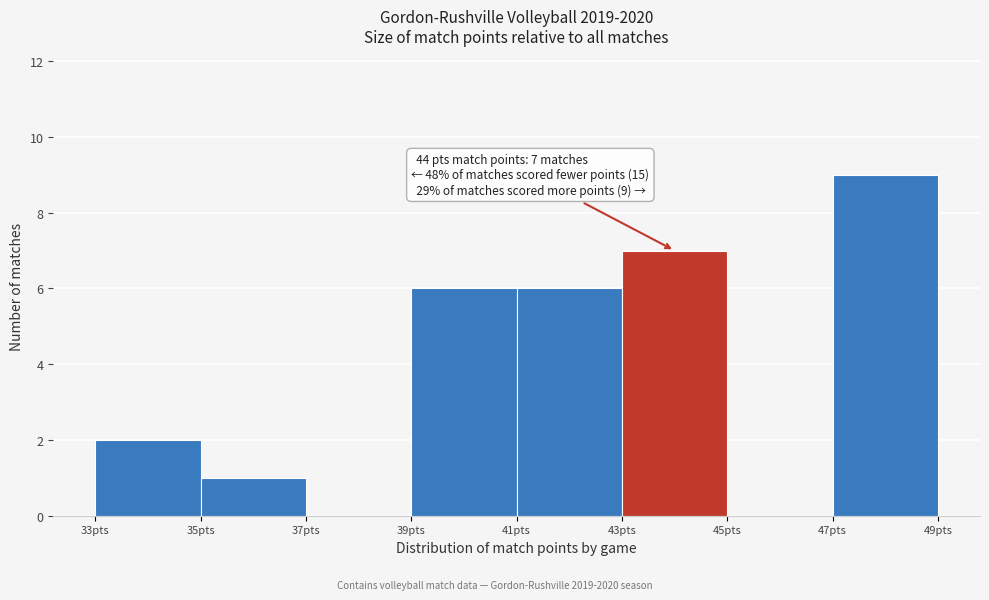

Which range on the x-axis has the tallest bar?

47 to 49